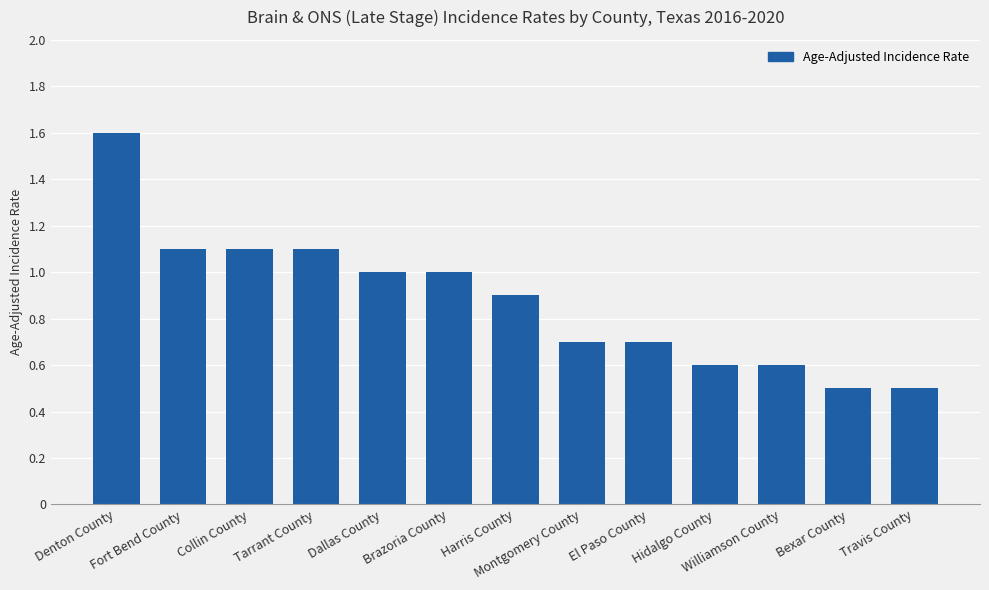

What position from the left is Collin County?

3